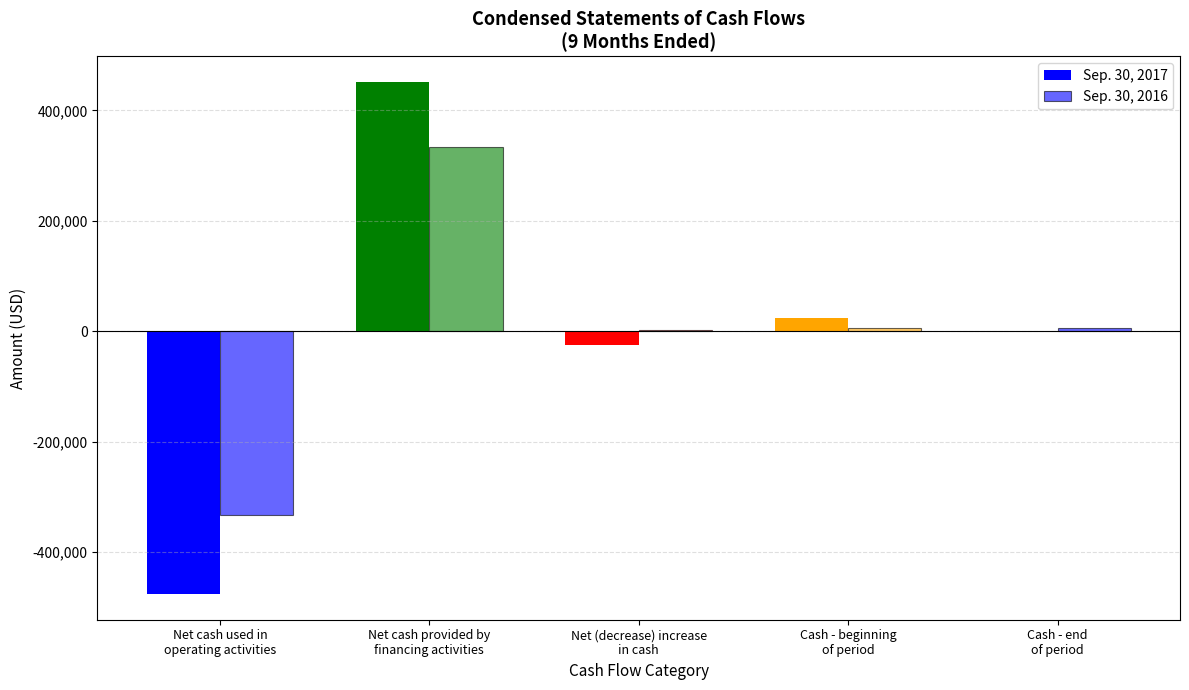

What is the difference between the highest and lowest values at Net (decrease) increase
in cash?

25973